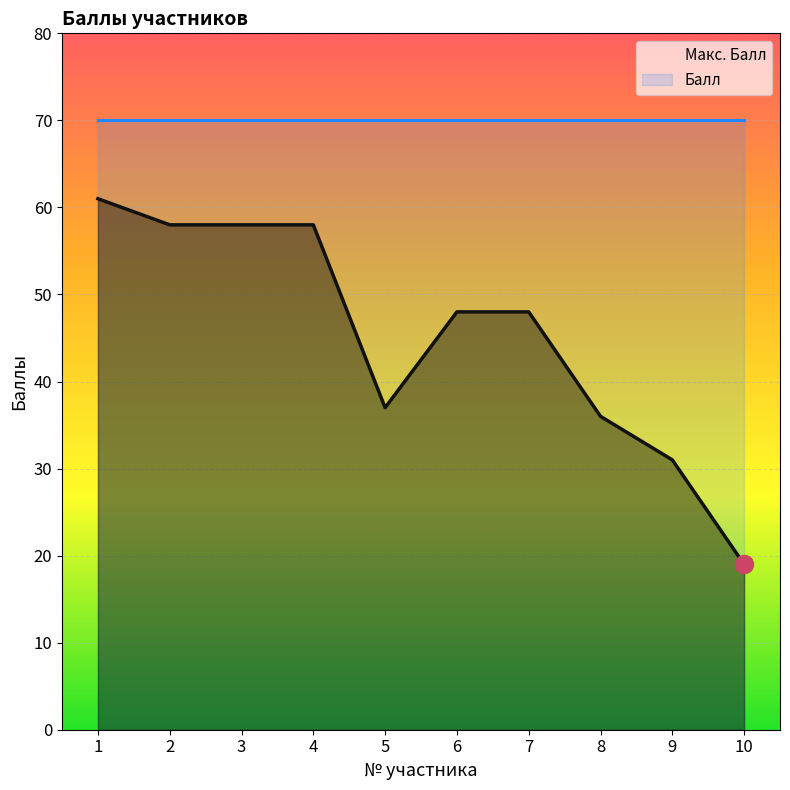

Is it true that the value at 9 is 20?

False